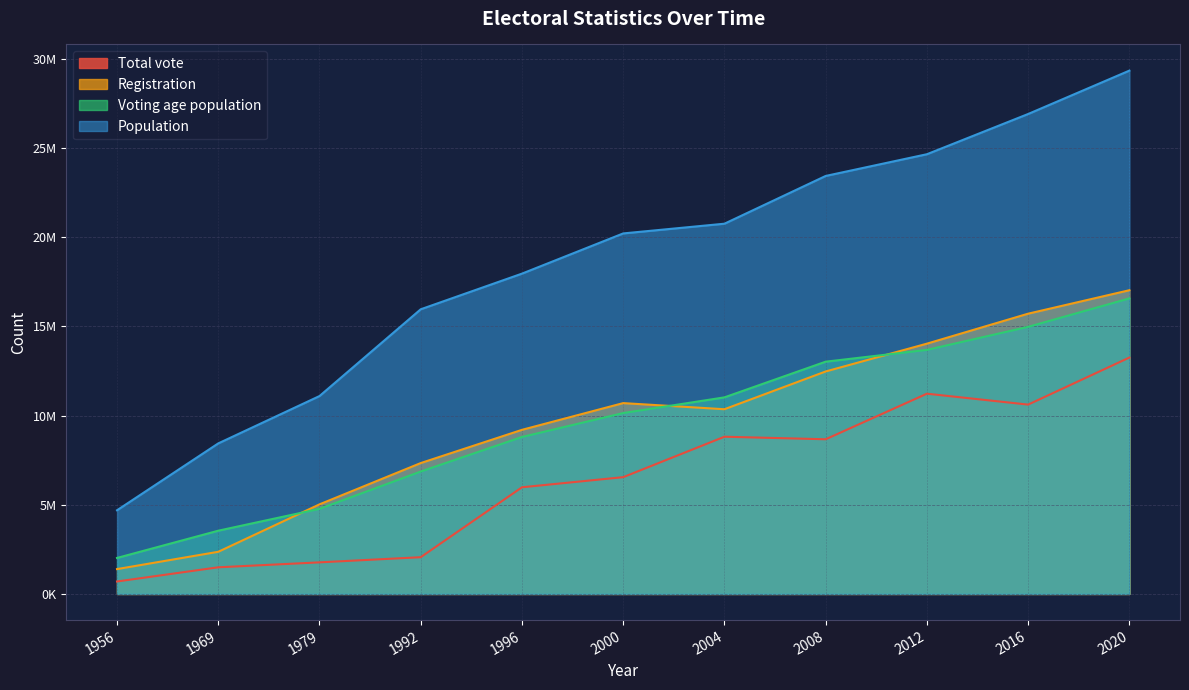

What is the spread (max minus min) of values at 2004?

11943124